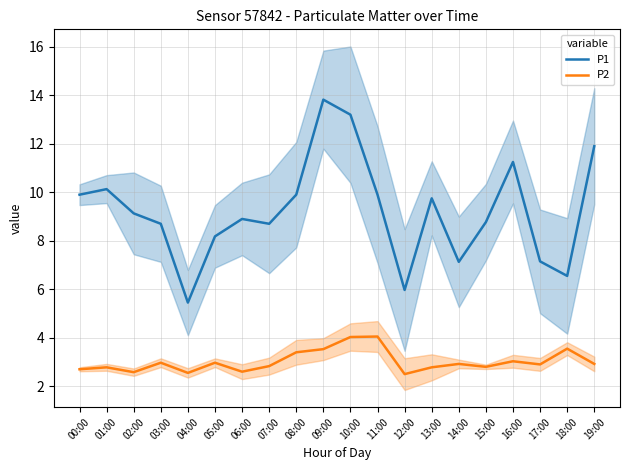

At which category does the chart reach its minimum across all series?

12:00